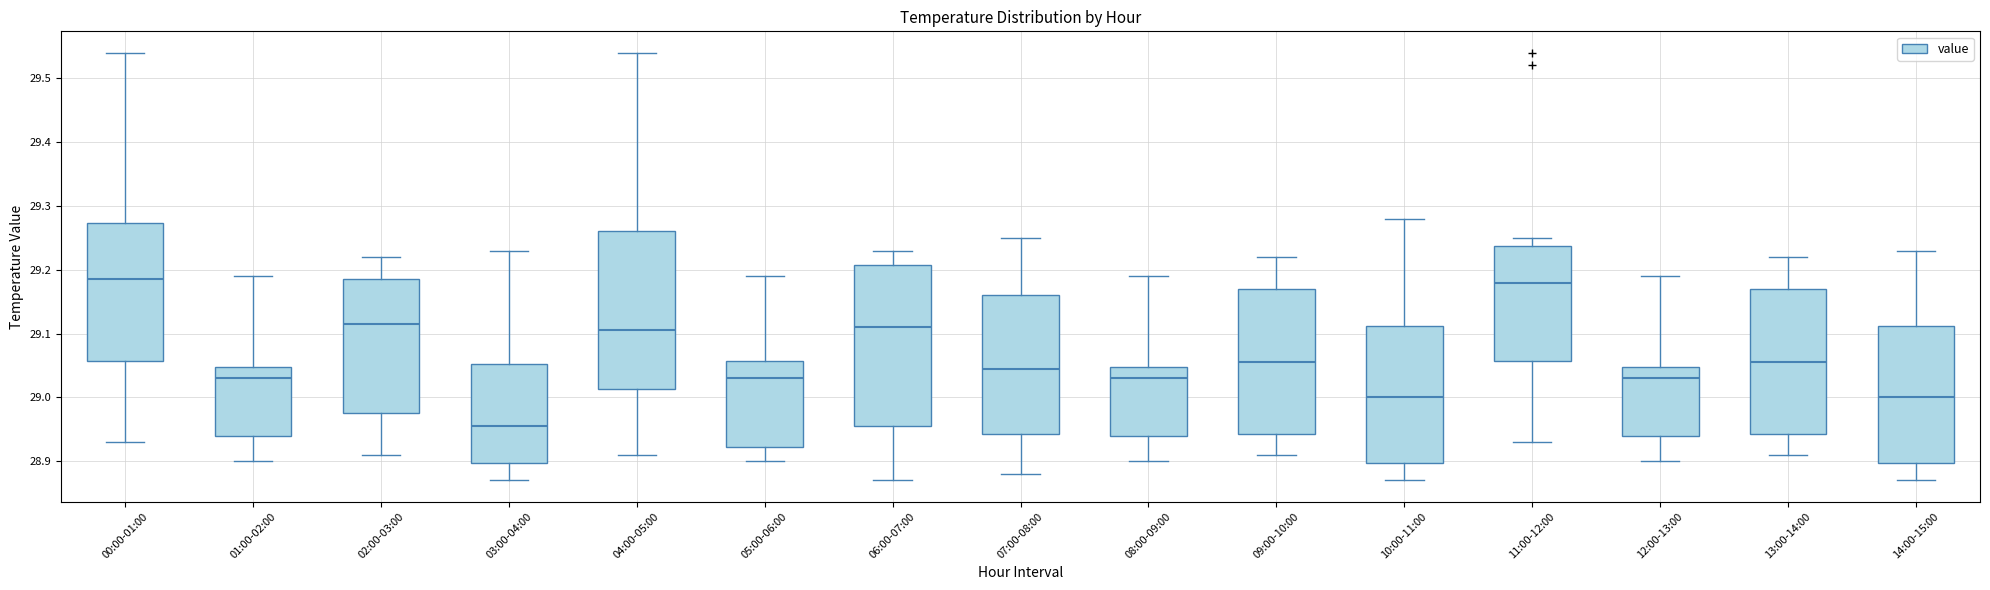

Reading left to right, transcribe this box plot: for each box, give where its median line is, the range the box spans, and where its two whiskers end, as read against the y-axis. The values are not printed on the chart, so give them approximately, as read against the axis.

00:00-01:00: median 29.19, box 29.06 to 29.27, whiskers 28.93 to 29.54
01:00-02:00: median 29.03, box 28.94 to 29.05, whiskers 28.90 to 29.19
02:00-03:00: median 29.12, box 28.98 to 29.19, whiskers 28.91 to 29.22
03:00-04:00: median 28.96, box 28.90 to 29.05, whiskers 28.87 to 29.23
04:00-05:00: median 29.11, box 29.01 to 29.26, whiskers 28.91 to 29.54
05:00-06:00: median 29.03, box 28.92 to 29.06, whiskers 28.90 to 29.19
06:00-07:00: median 29.11, box 28.96 to 29.21, whiskers 28.87 to 29.23
07:00-08:00: median 29.05, box 28.94 to 29.16, whiskers 28.88 to 29.25
08:00-09:00: median 29.03, box 28.94 to 29.05, whiskers 28.90 to 29.19
09:00-10:00: median 29.06, box 28.94 to 29.17, whiskers 28.91 to 29.22
10:00-11:00: median 29.00, box 28.90 to 29.11, whiskers 28.87 to 29.28
11:00-12:00: median 29.18, box 29.06 to 29.24, whiskers 28.93 to 29.25
12:00-13:00: median 29.03, box 28.94 to 29.05, whiskers 28.90 to 29.19
13:00-14:00: median 29.06, box 28.94 to 29.17, whiskers 28.91 to 29.22
14:00-15:00: median 29.00, box 28.90 to 29.11, whiskers 28.87 to 29.23